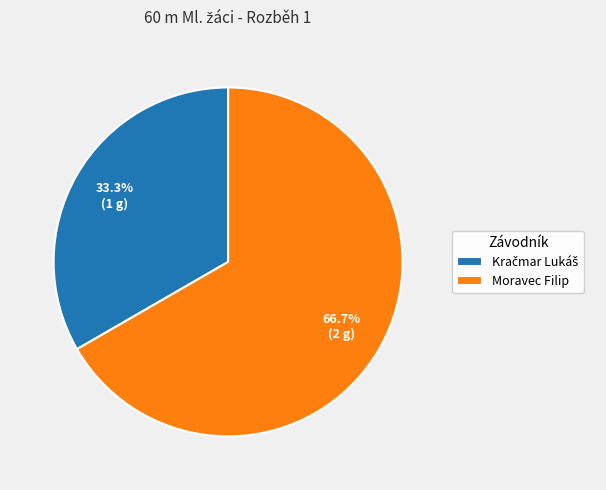

How much of the chart is everything except Moravec Filip?

33.3%